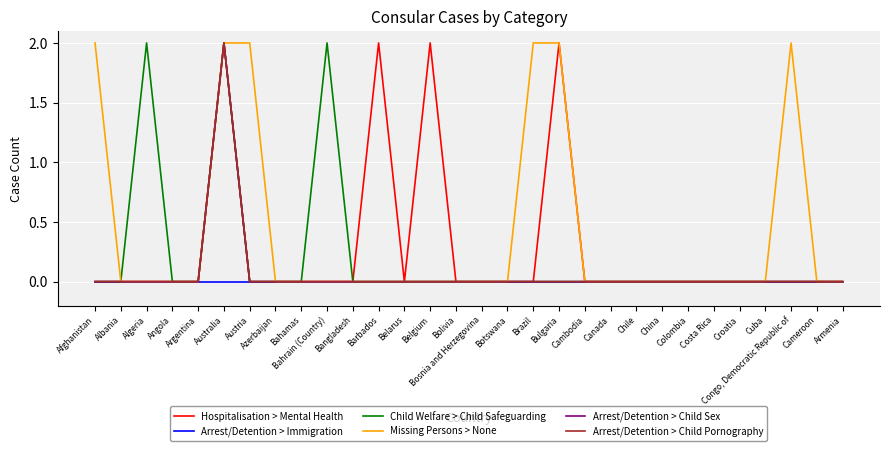

Does the chart display data point markers on the line(s)?

No